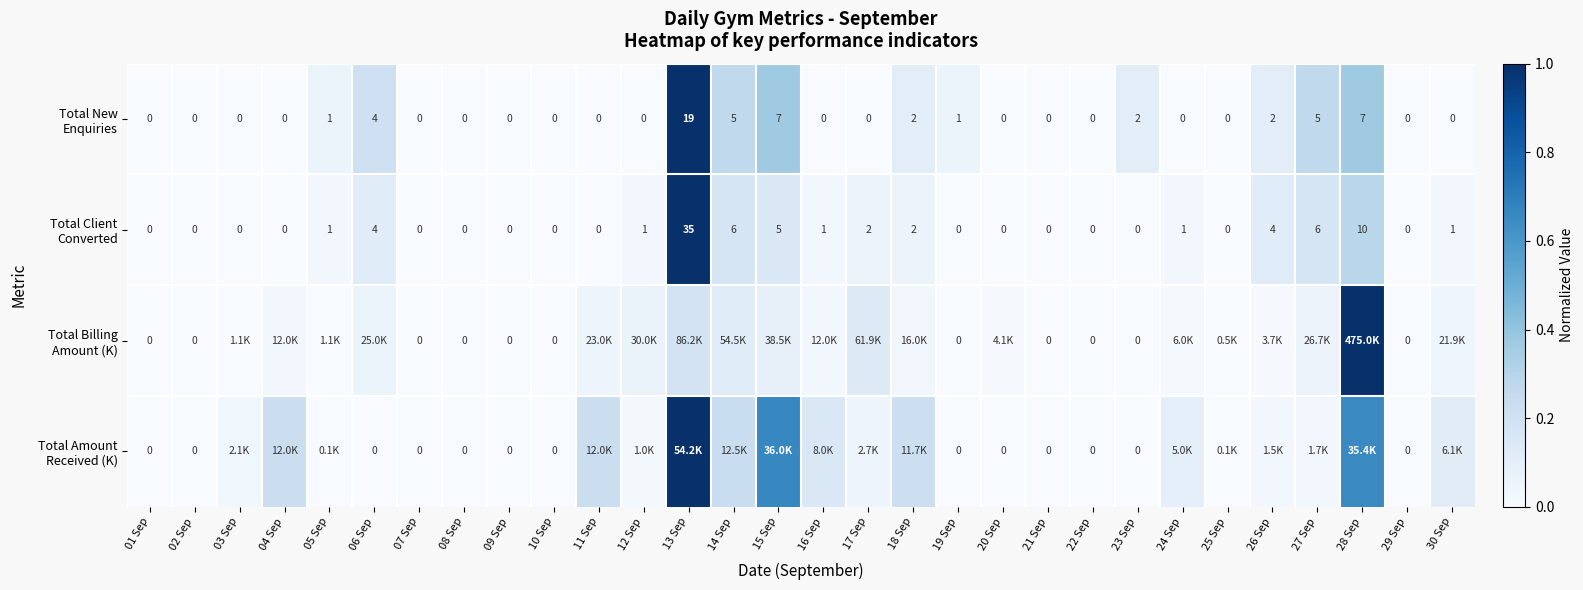

Between 24 Sep and 25 Sep, which is larger?

24 Sep